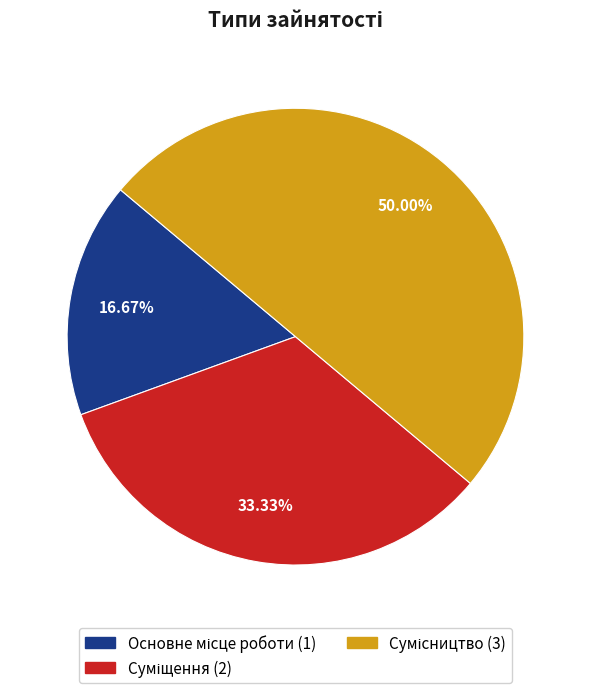

What percentage is the Основне місце роботи slice, to the nearest percent?

17%